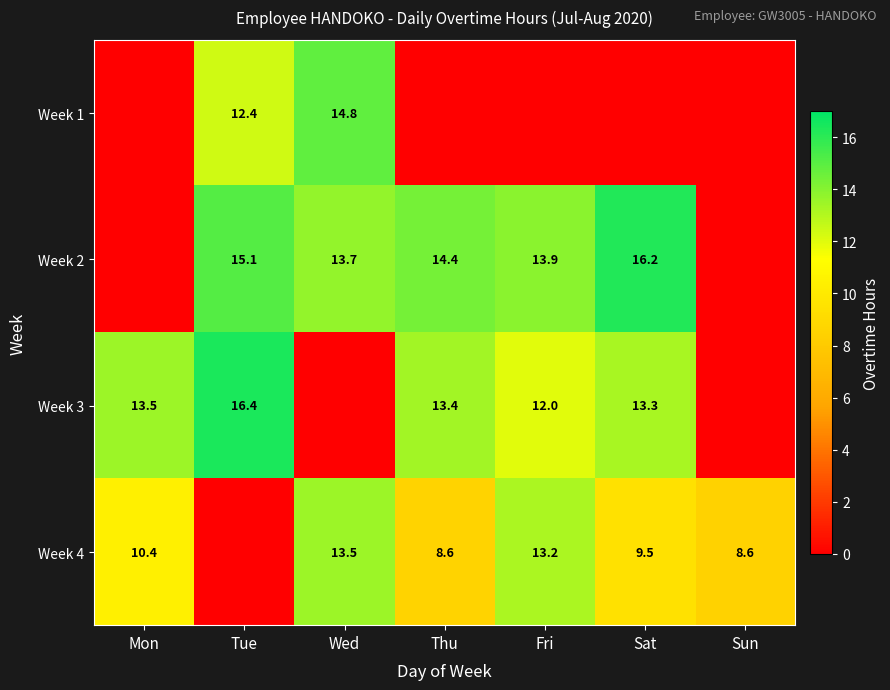

Between Sat and Fri, which is larger?

Sat